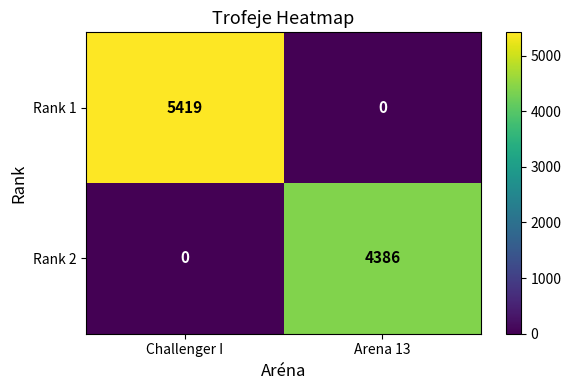

Which category has the lowest value in the Rank 2 series?

Challenger I